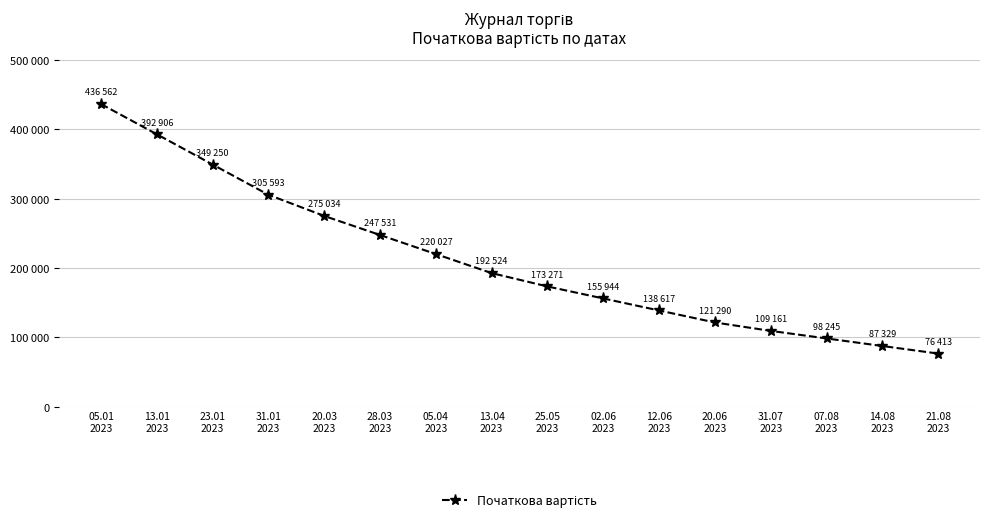

True or false: the data shows 200833.4 at 31.01
2023.

False